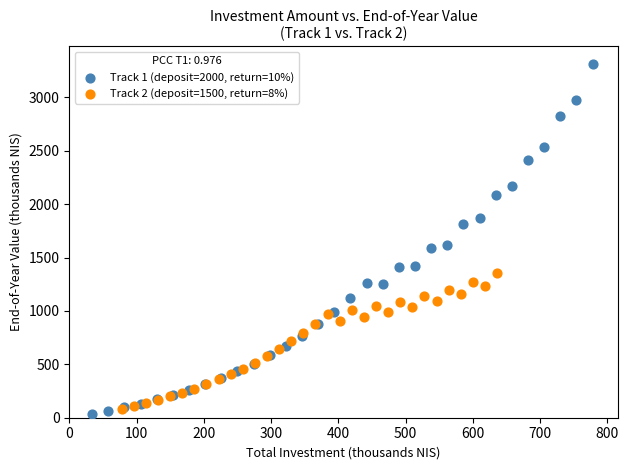

Which series reaches the maximum Y coordinate?

Track 1 (deposit=2000, return=10%)